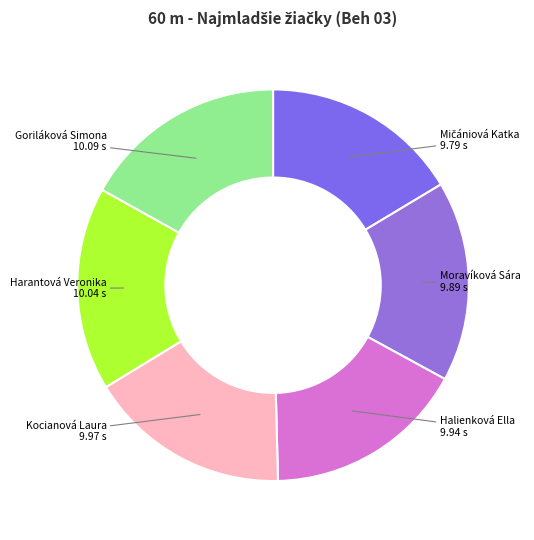

Is there a majority slice in this chart?

No